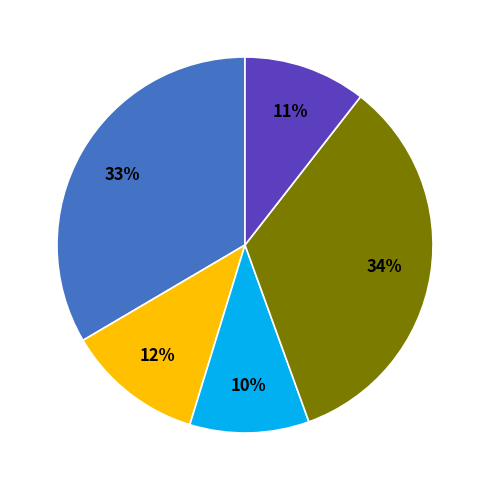

To the nearest percent, what is the average slice percentage?

20%